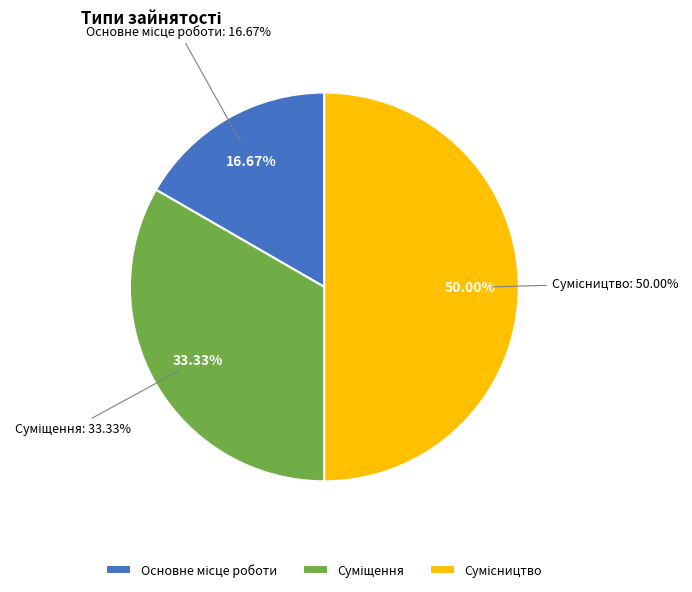

Which slice is the smallest?

Основне місце роботи